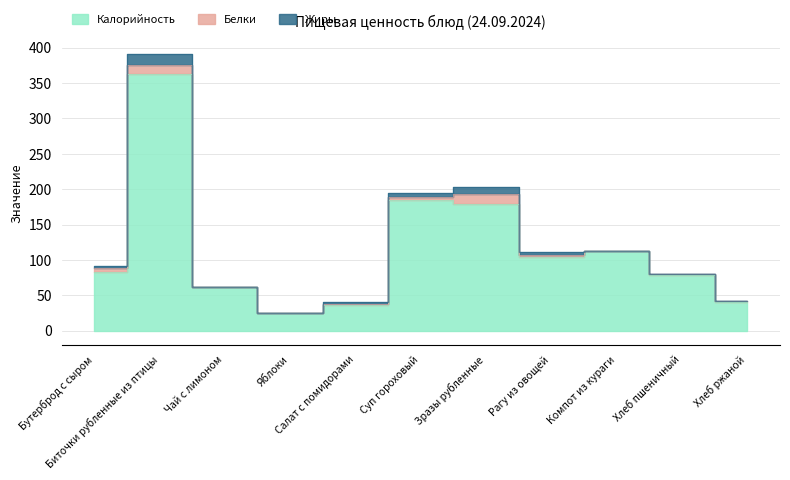

Which has a higher value, Бутерброд с сыром or Яблоки?

Бутерброд с сыром